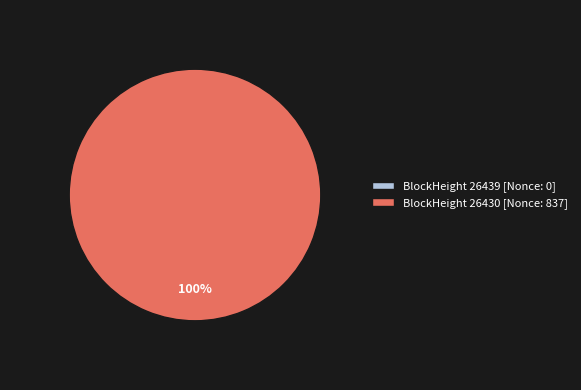

Does any single category account for the majority?

Yes